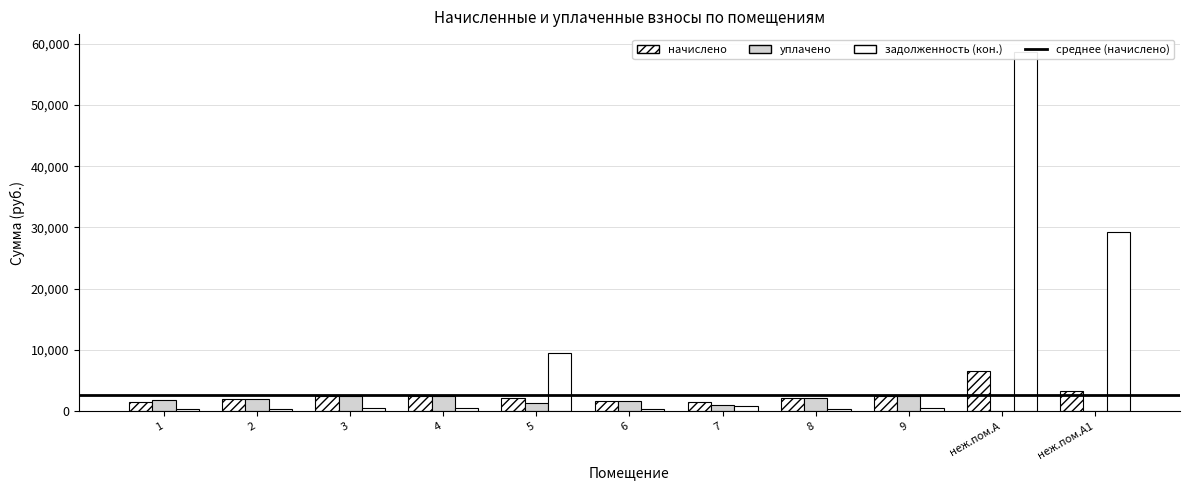

True or false: начислено has a value of 2056.3 at 5.

True